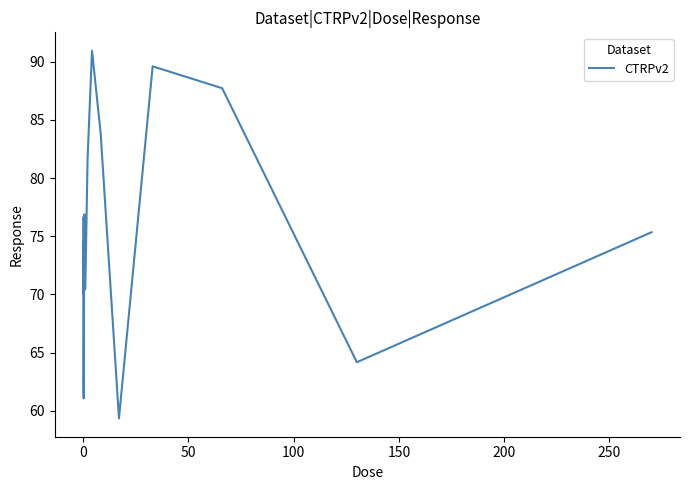

What is the smallest value displayed?

59.4